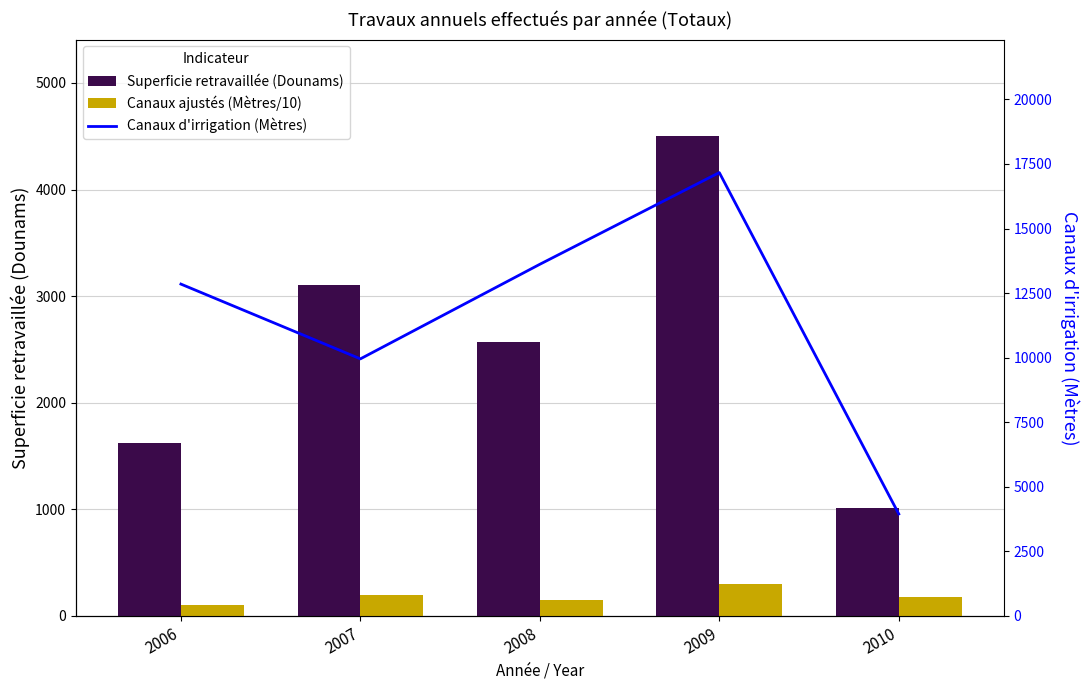

Reading left to right, transcribe all the data shown in this chart.

Superficie retravaillée (Dounams): 1621.3	3102.9	2573.4	4506.0	1012.3
Canaux ajustés (Mètres/10): 100.0	200.0	150.0	300.0	180.0
Canaux d'irrigation (Mètres): 12848.9	9954.0	13616.0	17166.0	3950.0